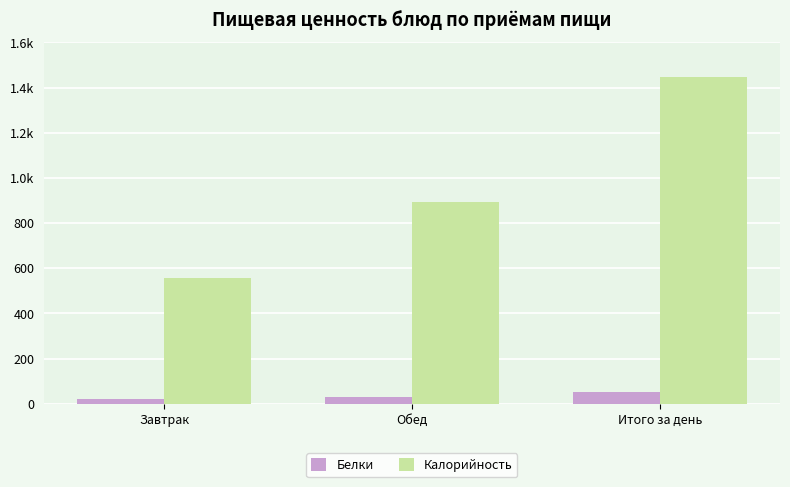

True or false: Белки has a value of 50.6 at Итого за день.

True